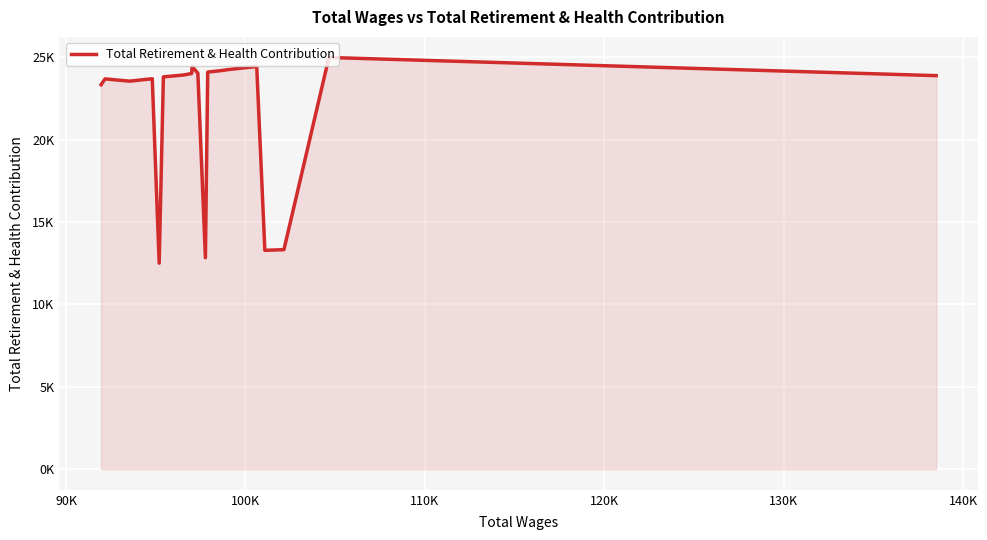

Does the chart have visible grid lines?

Yes